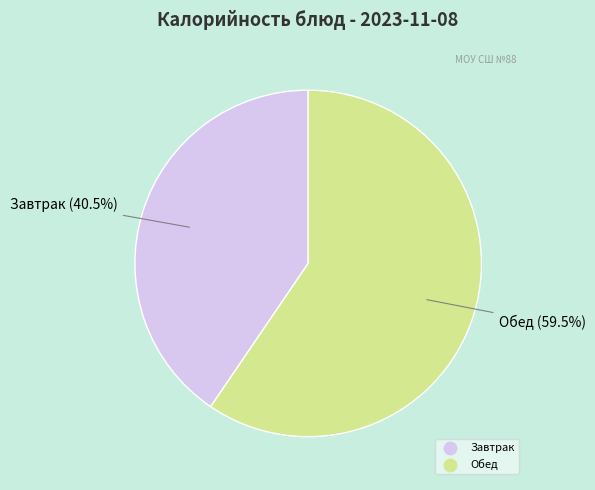

Is there any slice that represents more than half of the pie?

Yes